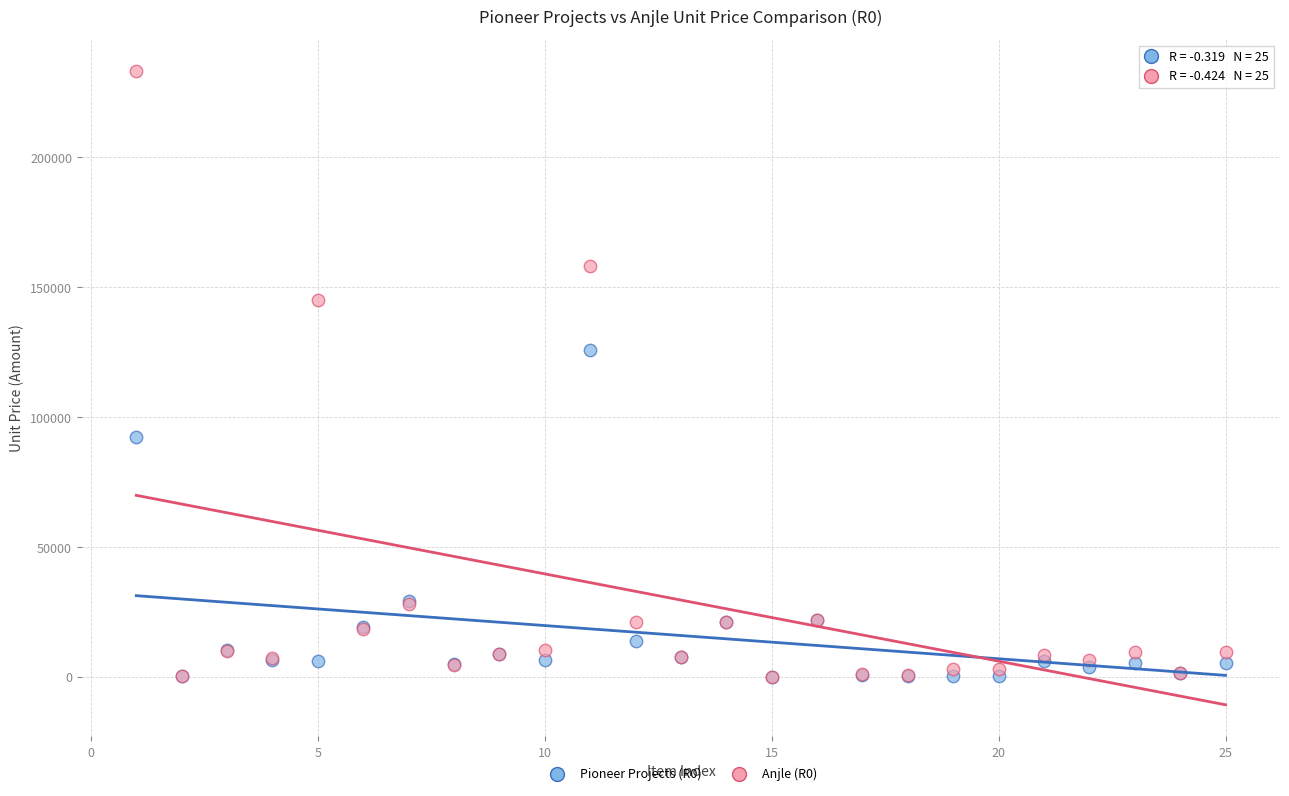

What are all the series names shown in the legend?

Pioneer Projects (R0), Anjle (R0)